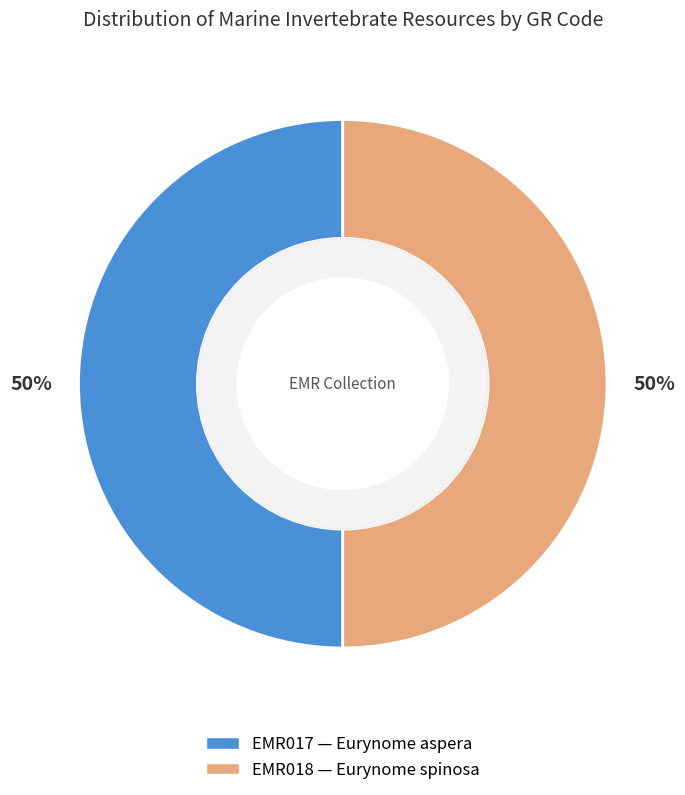

Combined, do EMR018 and EMR017 account for over 50%?

Yes